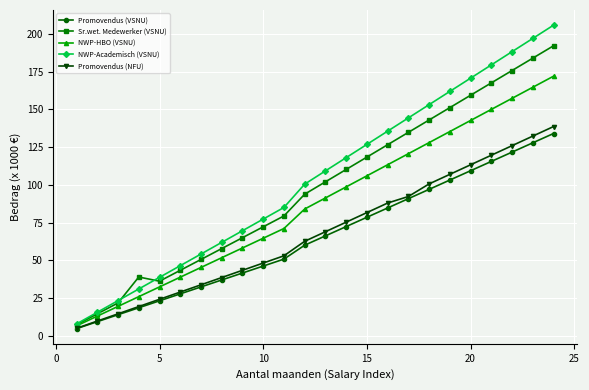

How many categories are shown in the chart?

24